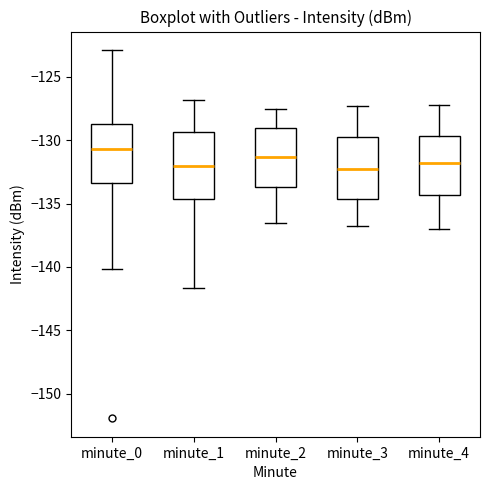

Which box's median line is the highest?

minute_0